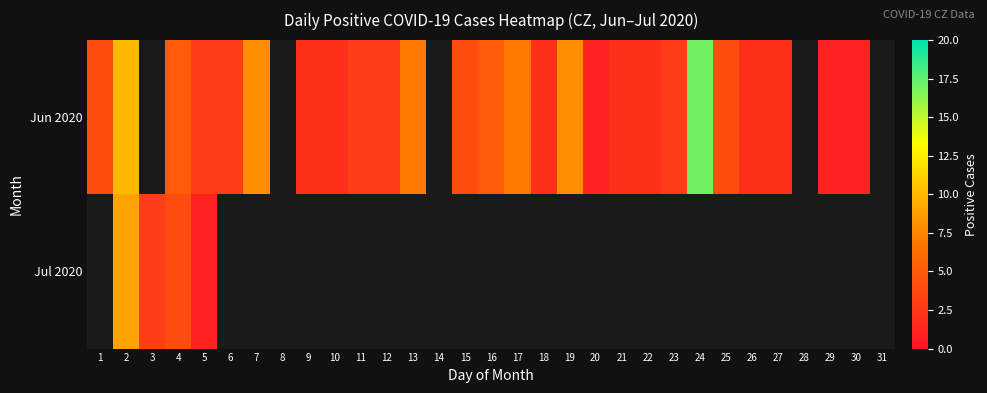

Between 24 and 7, which is larger?

24